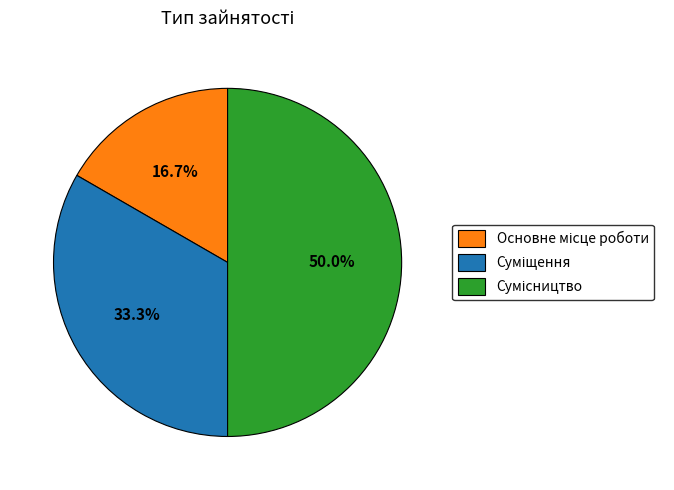

How many slices are in this pie chart?

3